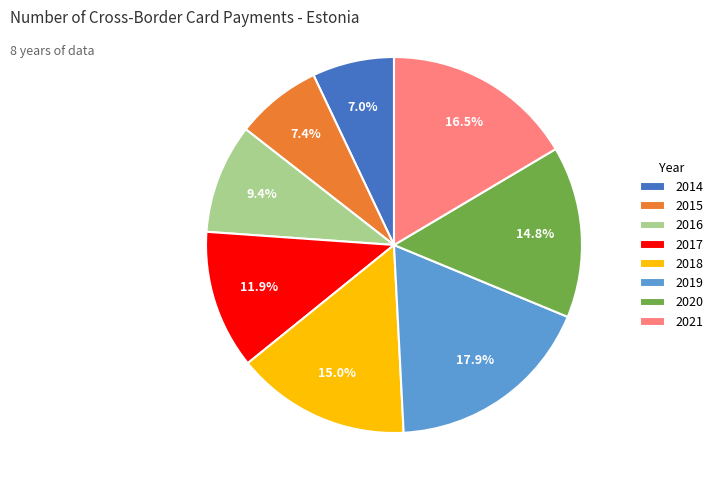

Does 2021 represent more than half of the total?

No